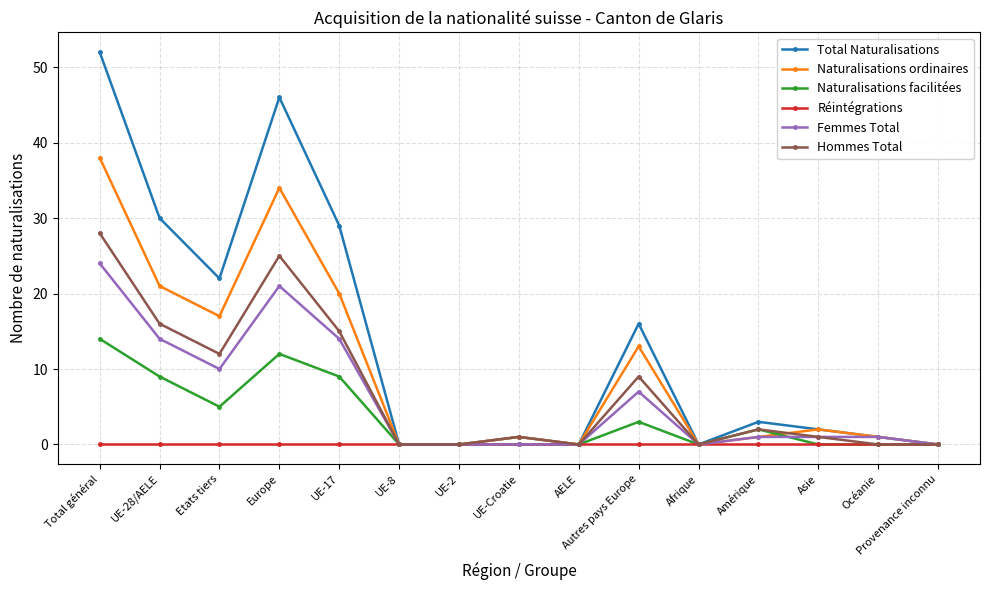

Does the chart display data point markers on the line(s)?

Yes